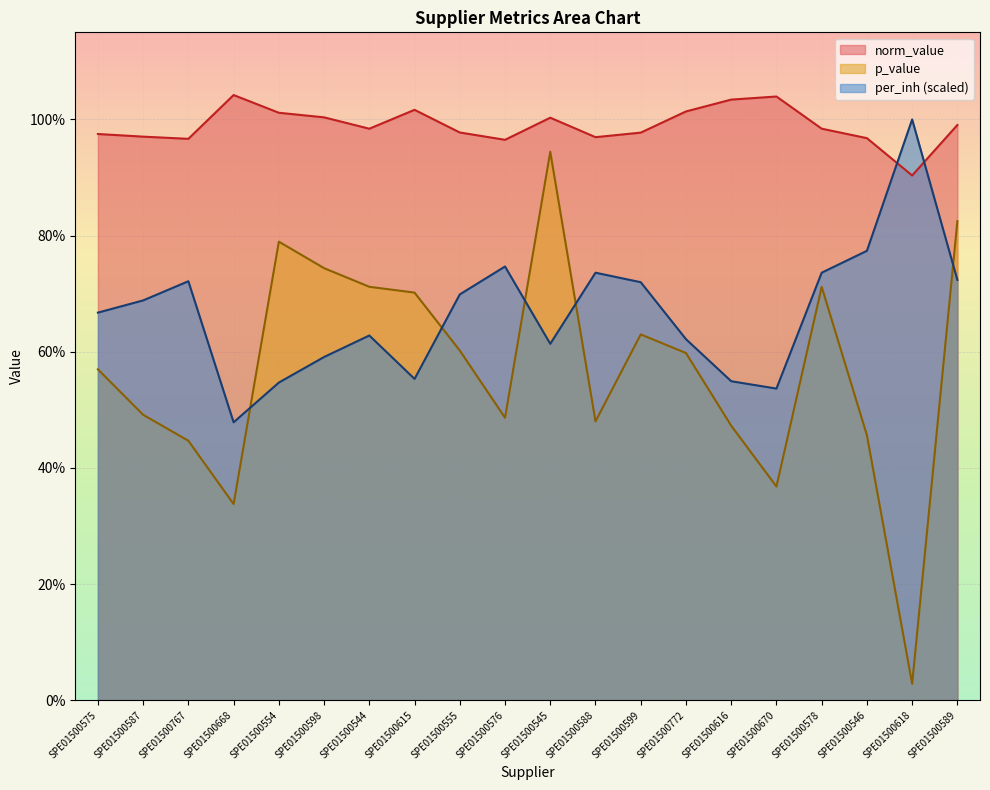

Reading left to right, extract all data points from this chart.

norm_value: SPE01500575=1.0	SPE01500587=1.0	SPE01500767=1.0	SPE01500668=1.0	SPE01500554=1.0	SPE01500598=1.0	SPE01500544=1.0	SPE01500615=1.0	SPE01500555=1.0	SPE01500576=1.0	SPE01500545=1.0	SPE01500588=1.0	SPE01500599=1.0	SPE01500772=1.0	SPE01500616=1.0	SPE01500670=1.0	SPE01500578=1.0	SPE01500546=1.0	SPE01500618=0.9	SPE01500589=1.0
p_value: SPE01500575=0.6	SPE01500587=0.5	SPE01500767=0.4	SPE01500668=0.3	SPE01500554=0.8	SPE01500598=0.7	SPE01500544=0.7	SPE01500615=0.7	SPE01500555=0.6	SPE01500576=0.5	SPE01500545=0.9	SPE01500588=0.5	SPE01500599=0.6	SPE01500772=0.6	SPE01500616=0.5	SPE01500670=0.4	SPE01500578=0.7	SPE01500546=0.5	SPE01500618=0.0	SPE01500589=0.8
per_inh: SPE01500575=0.7	SPE01500587=0.7	SPE01500767=0.7	SPE01500668=0.5	SPE01500554=0.5	SPE01500598=0.6	SPE01500544=0.6	SPE01500615=0.6	SPE01500555=0.7	SPE01500576=0.7	SPE01500545=0.6	SPE01500588=0.7	SPE01500599=0.7	SPE01500772=0.6	SPE01500616=0.5	SPE01500670=0.5	SPE01500578=0.7	SPE01500546=0.8	SPE01500618=1.0	SPE01500589=0.7